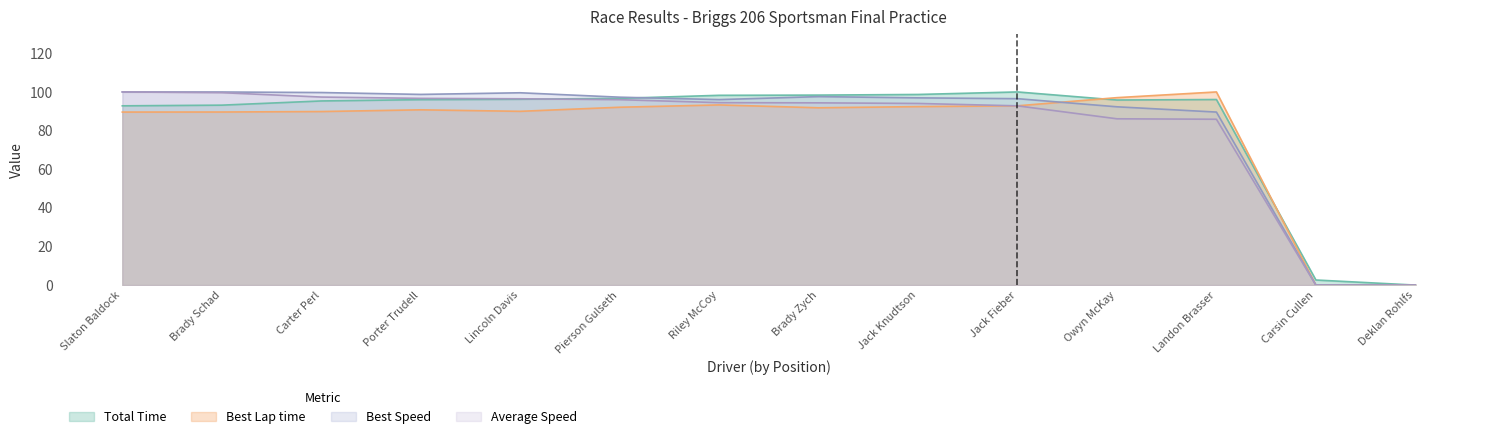

Where do Average Speed and Total Time first cross each other?

Lincoln Davis and Pierson Gulseth